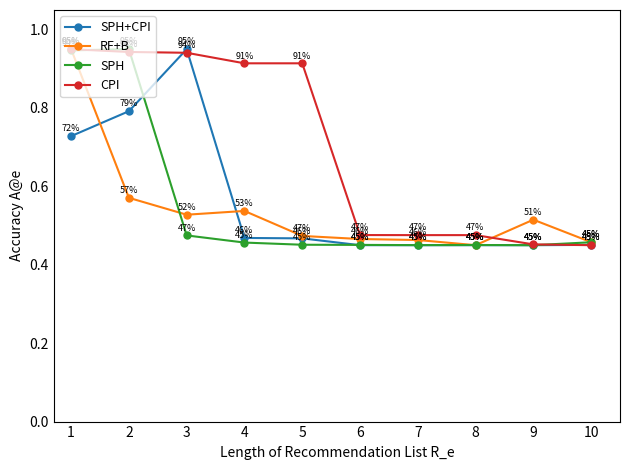

Which category has the lowest value in the CPI series?

10